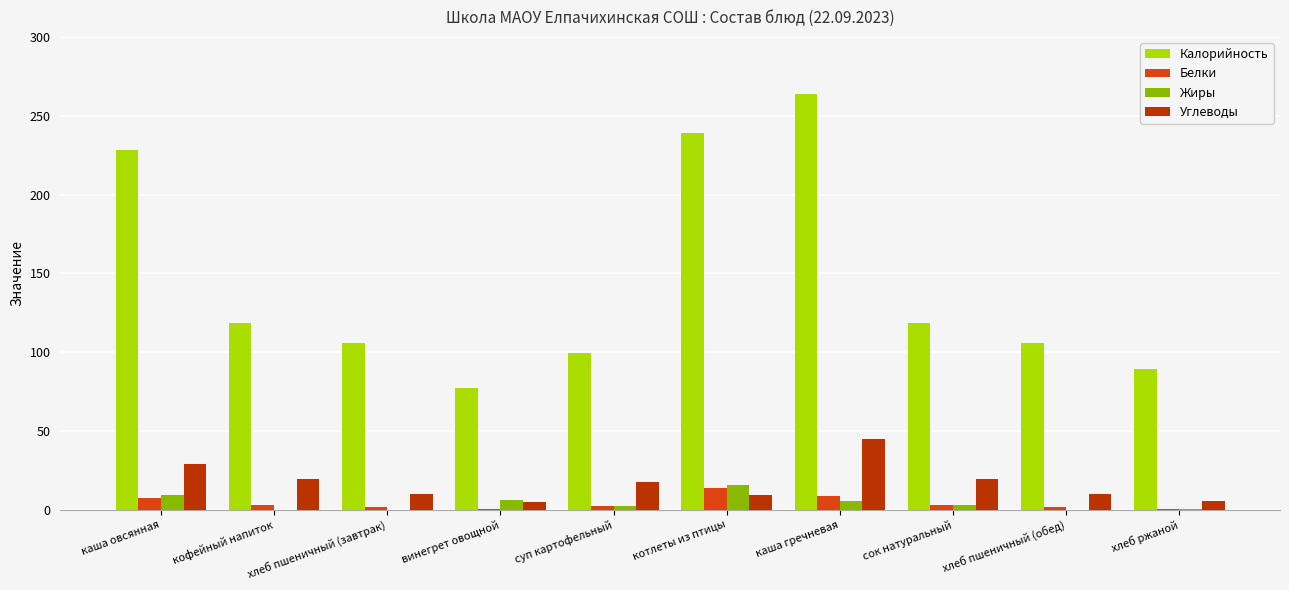

At which category does the chart reach its peak across all series?

каша гречневая